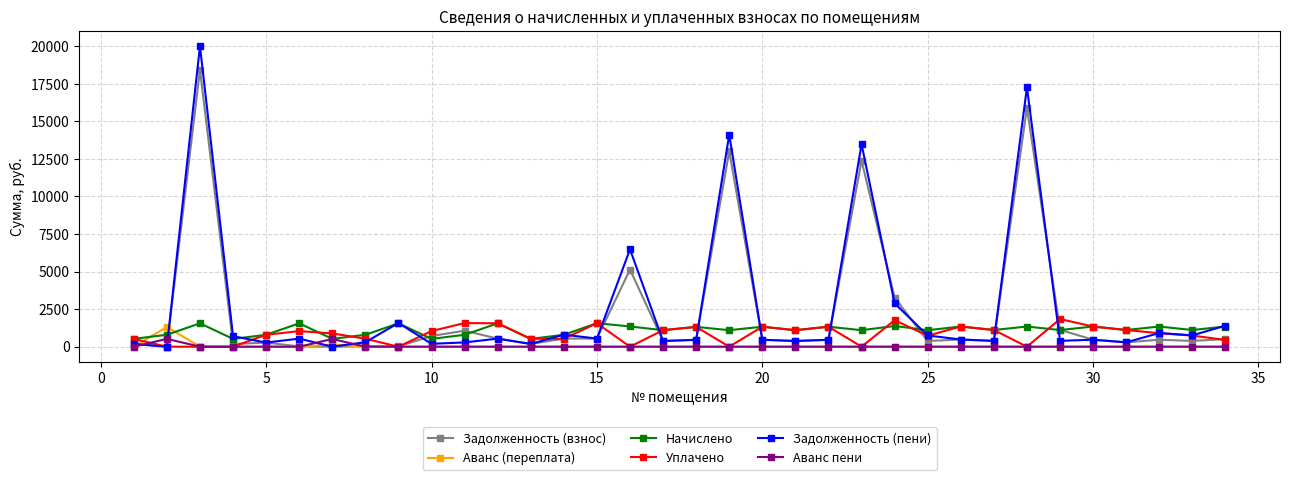

What is the greatest value displayed?

20008.0